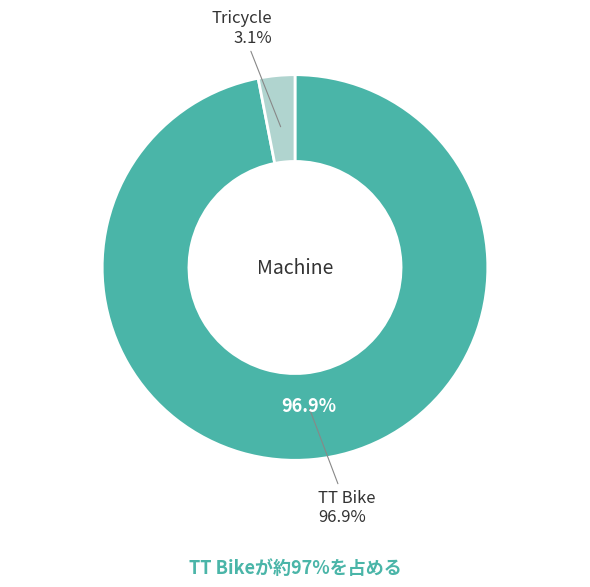

What is the total percentage of TT Bike and Tricycle?

100.0%